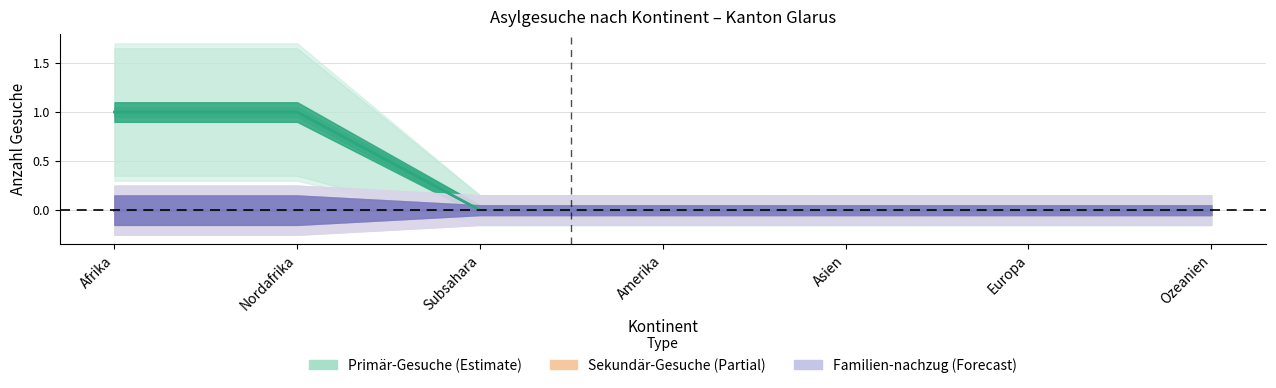

Which series has the largest total across all categories?

Primär-Gesuche